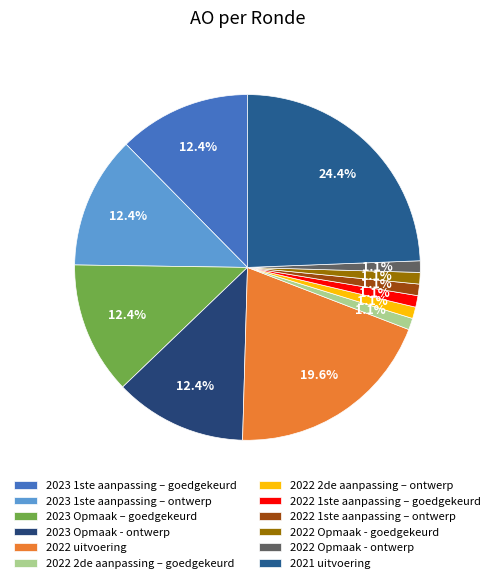

What is the ratio of the value at 2022 1ste aanpassing – ontwerp to the value at 2022 Opmaak - ontwerp?

1.0